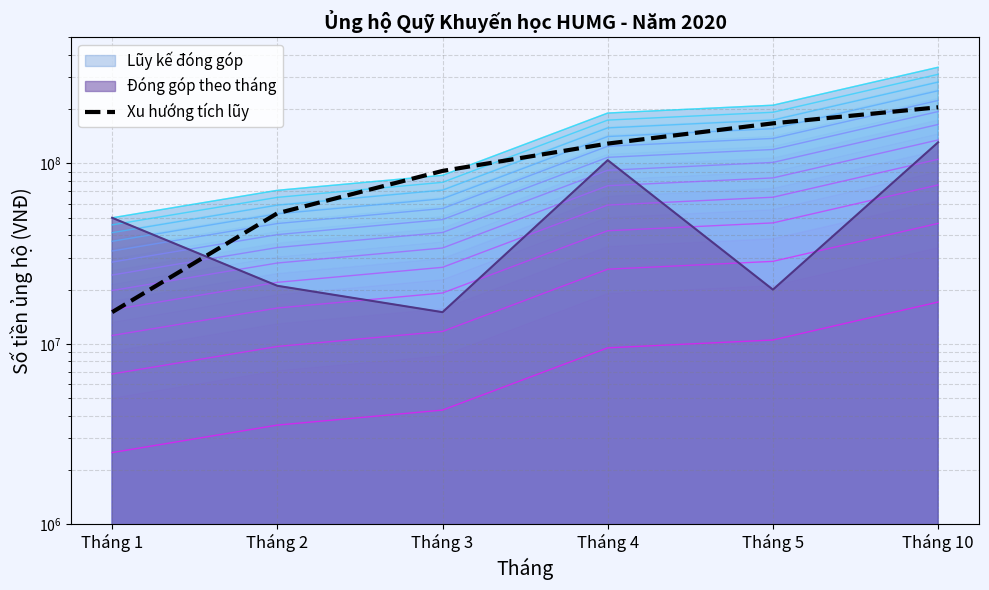

Does the chart display data point markers on the line(s)?

No